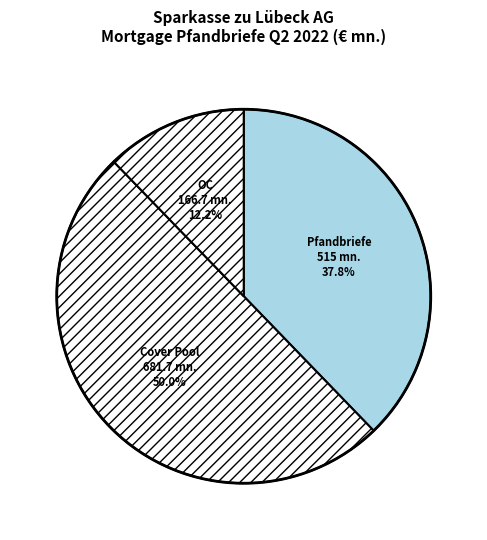

Is there a majority slice in this chart?

No